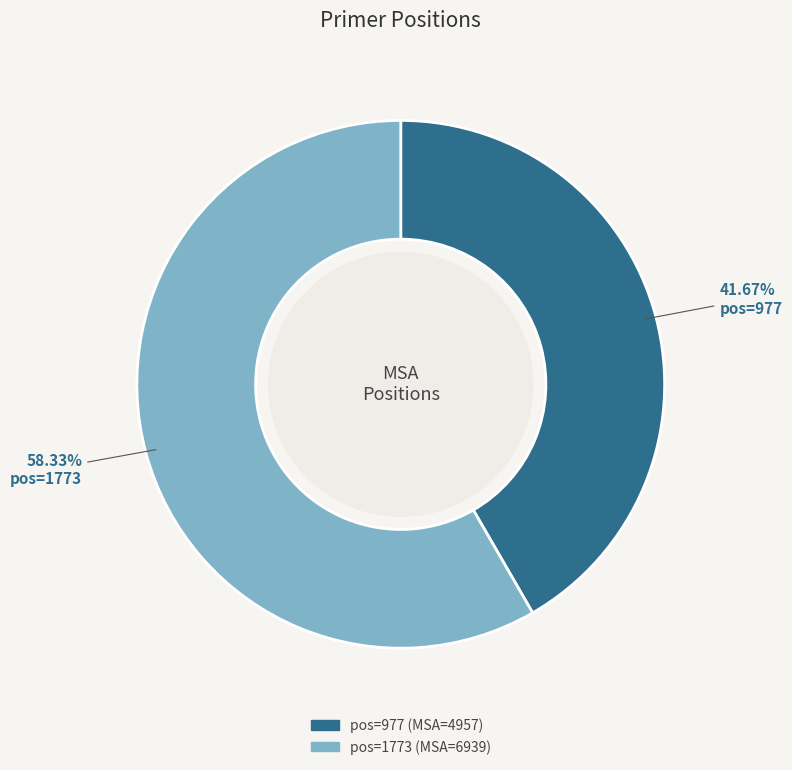

Does any single category account for the majority?

Yes